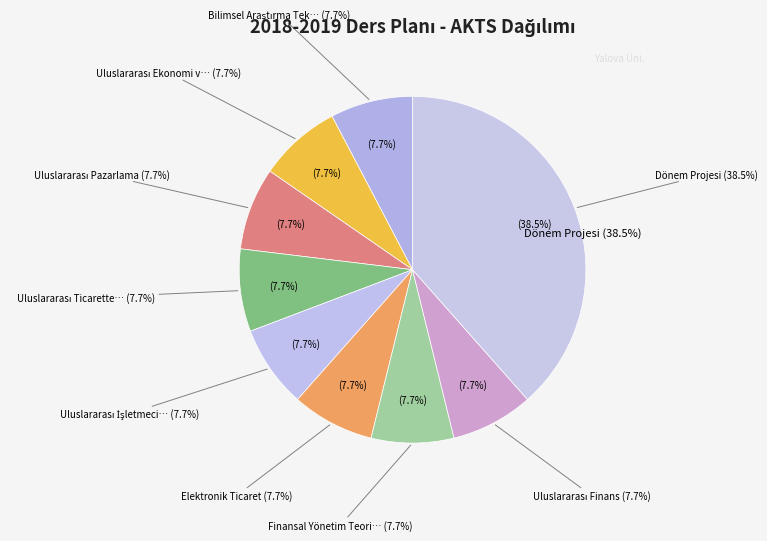

Combined, do Dönem Projesi and Uluslararası Finans account for over 50%?

No